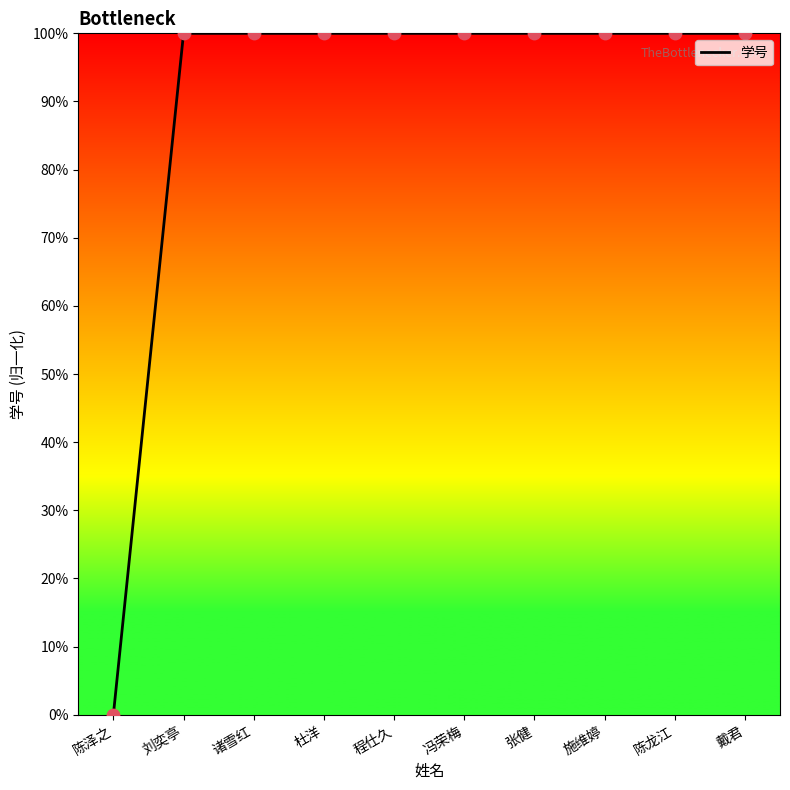

What is the ratio of the value at 张健 to the value at 刘奕亭?

1.0